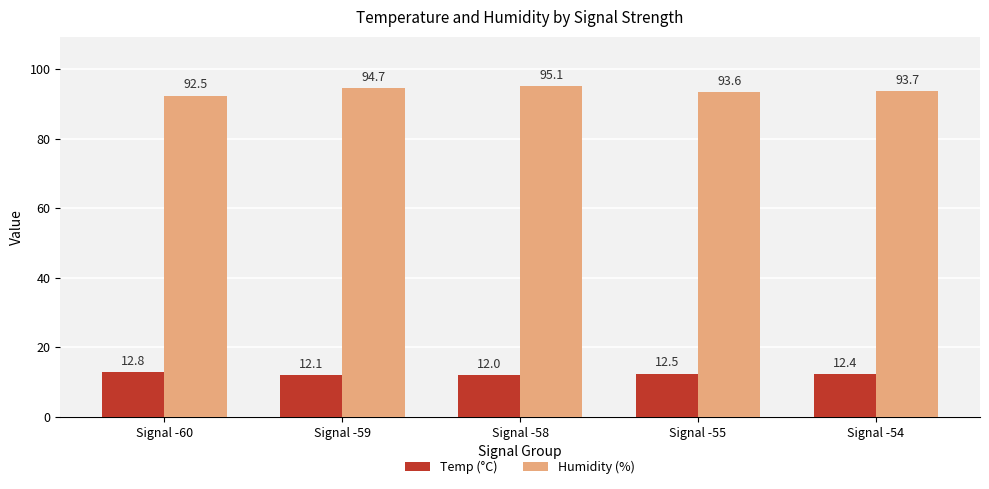

Which category has the highest value in the Temp (°C) series?

Signal -60